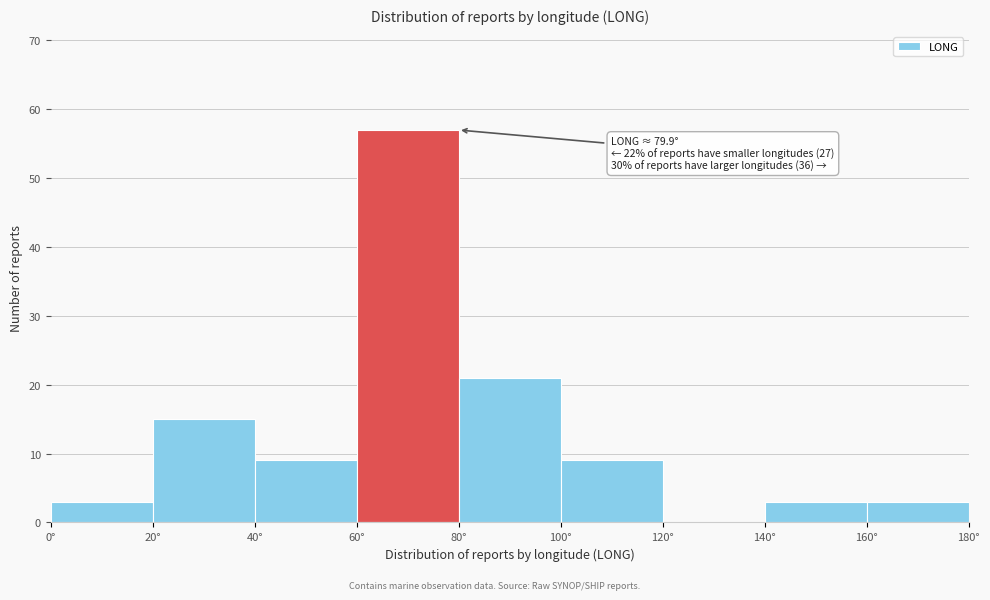

Which range on the x-axis has the tallest bar?

60 to 80